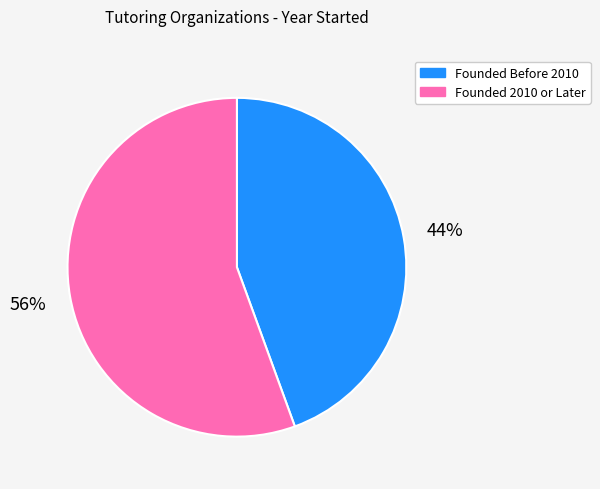

To the nearest percent, what portion does Founded Before 2010 represent?

44%